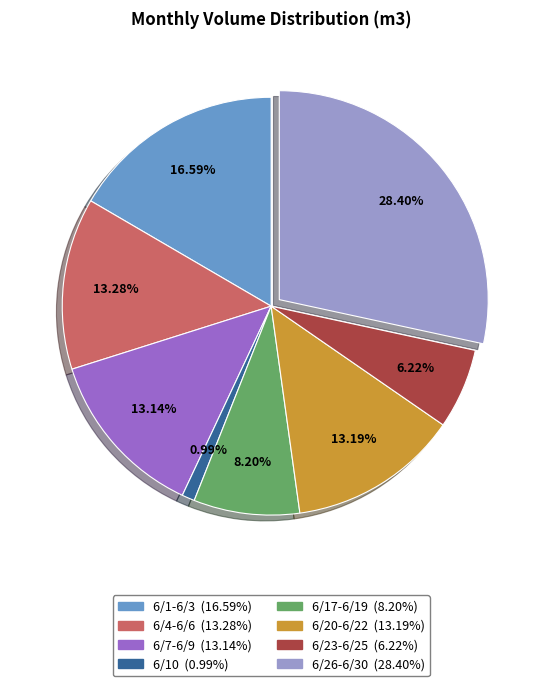

Does any single category account for the majority?

No